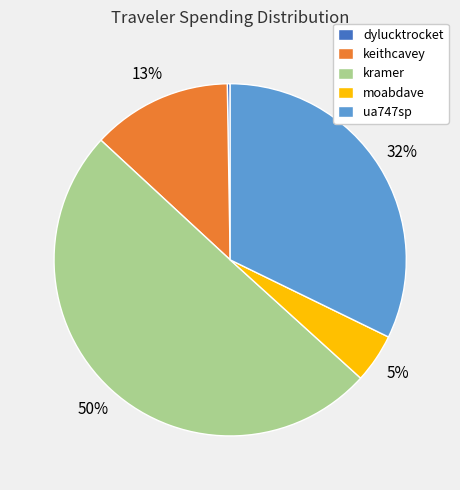

Which category has the biggest portion of the pie?

kramer